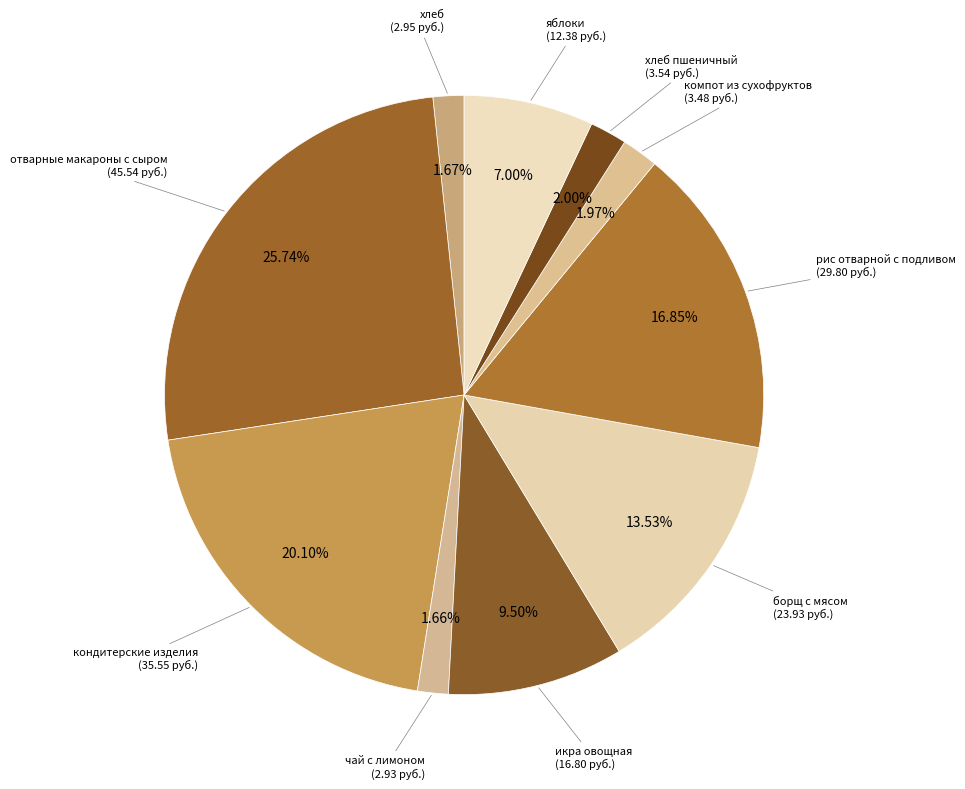

How many slices are in this pie chart?

10